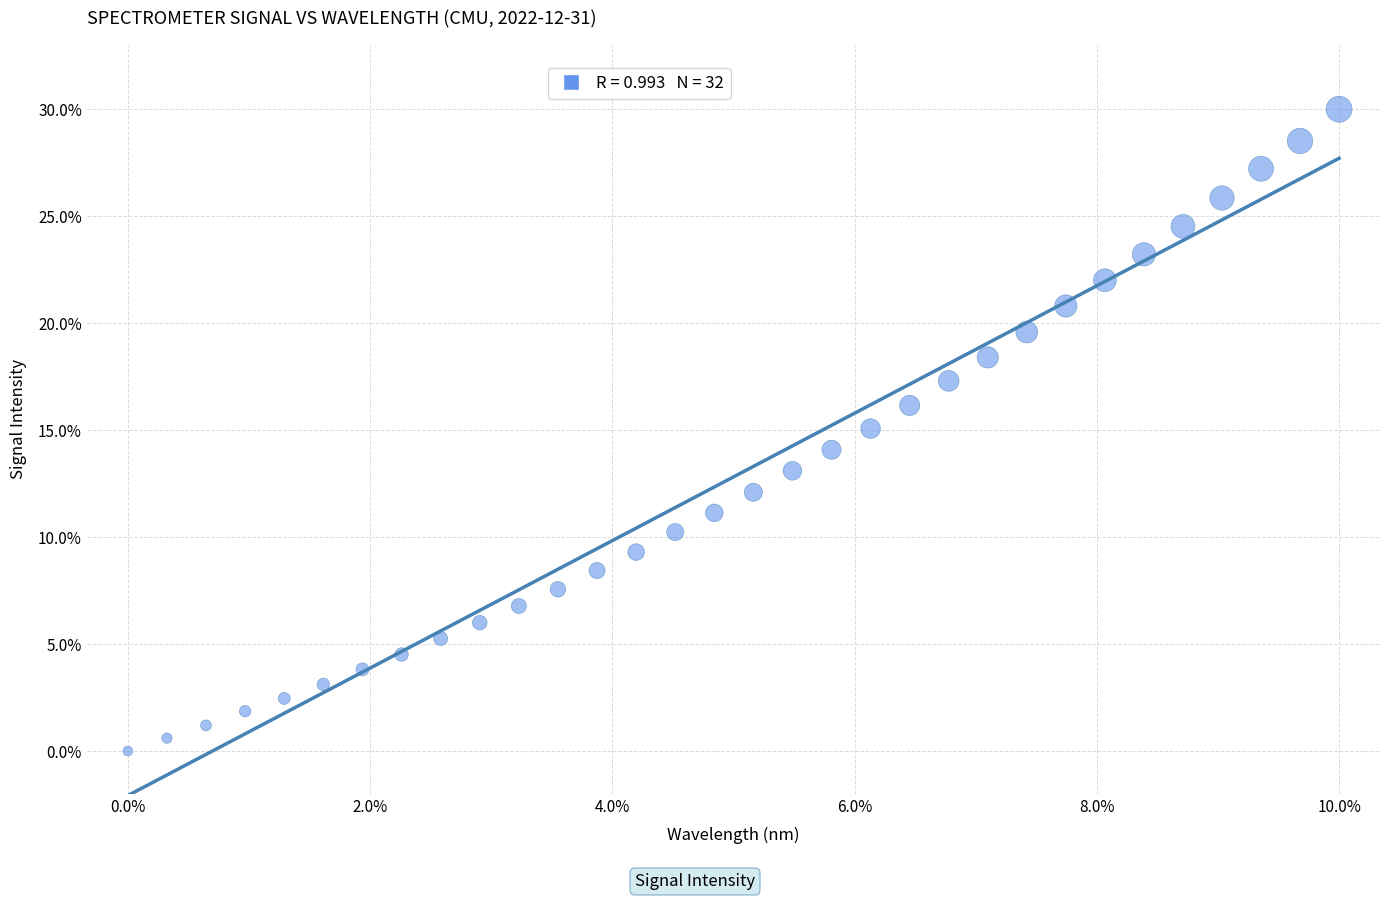

What is the range of Y values (max minus min)?

30.0